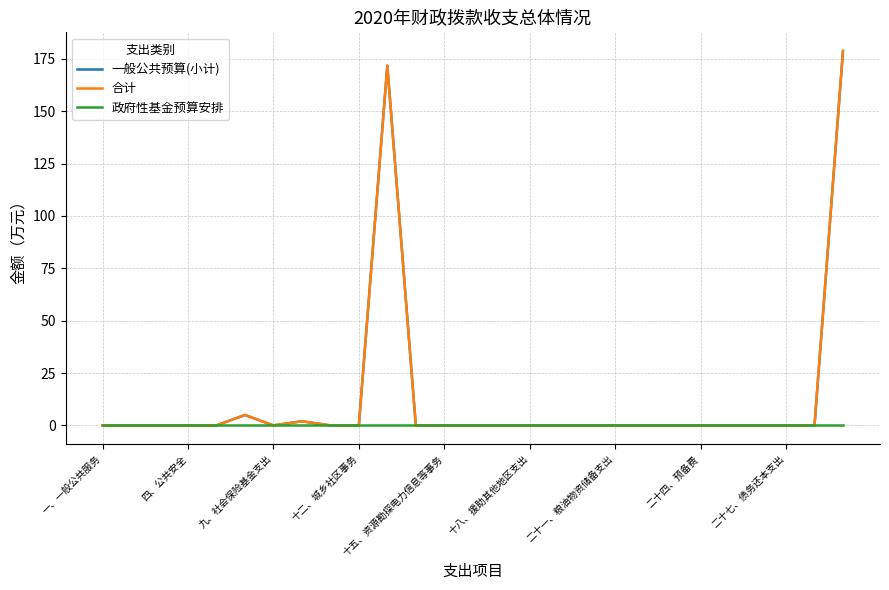

What is the highest value of the 合计 series?

178.7